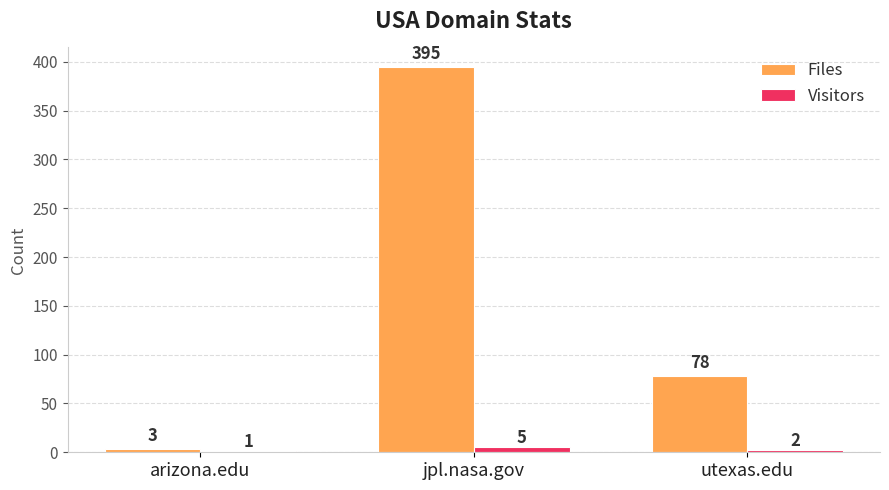

The Files series shows 138 at utexas.edu. True or false?

False